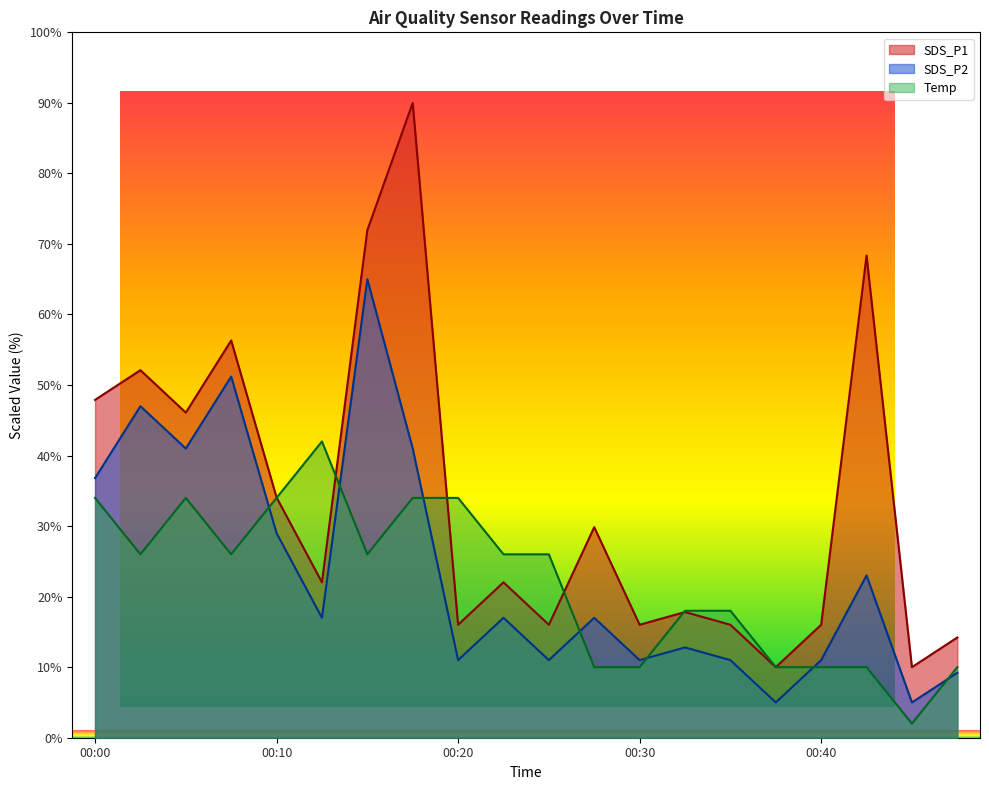

Rank the series by their maximum value, from highest to lowest.

SDS_P1, SDS_P2, Temp